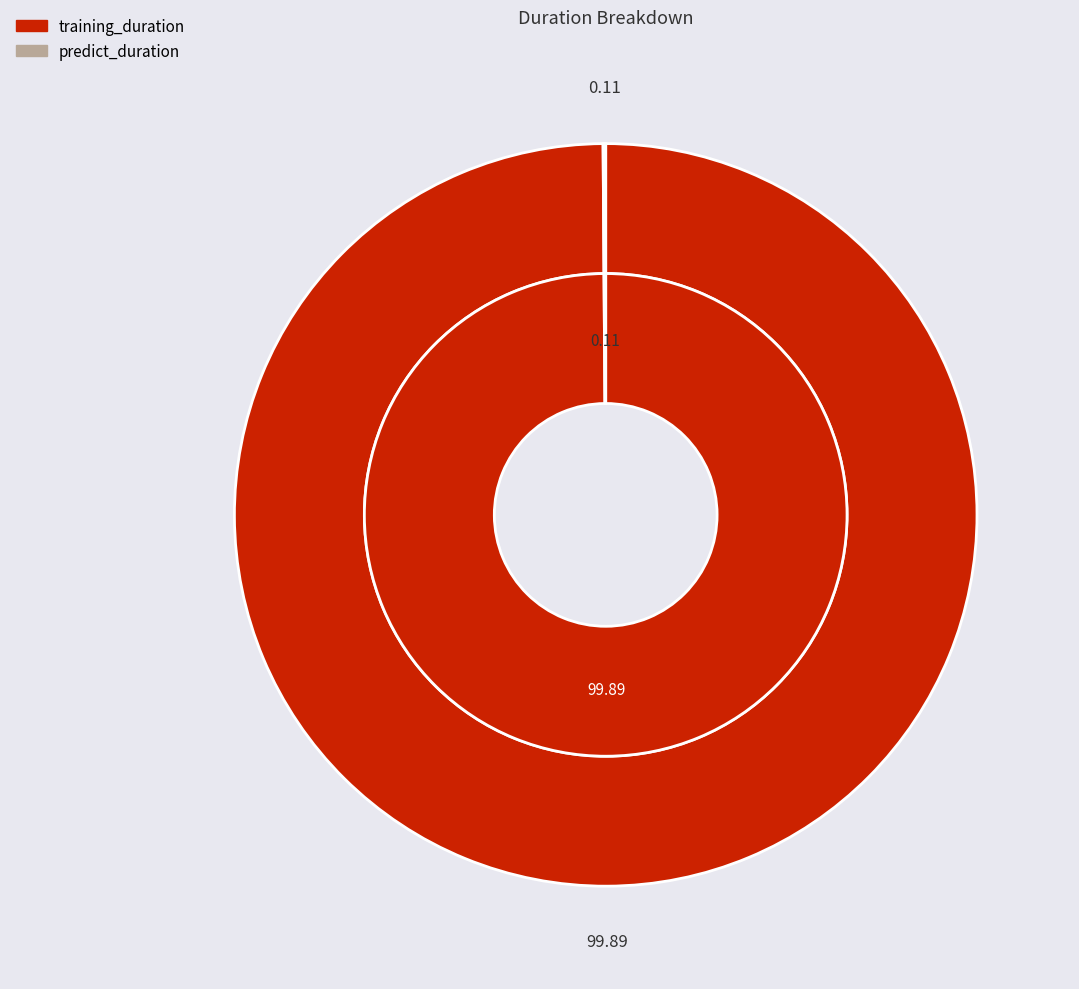

To the nearest percent, what is the difference between the largest and smallest slice percentages?

100%